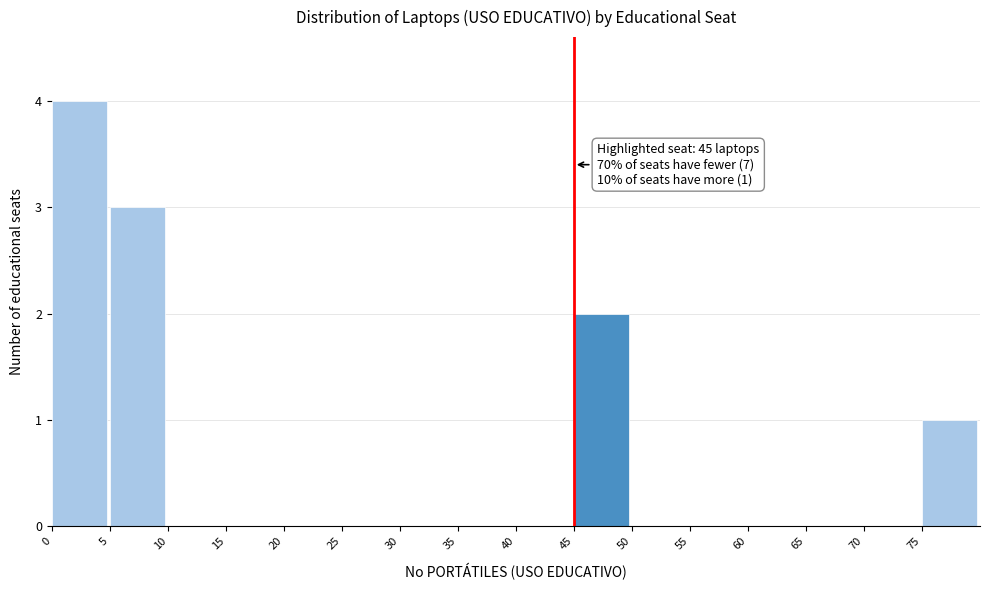

Over which range of the x-axis is the bar tallest?

0 to 5